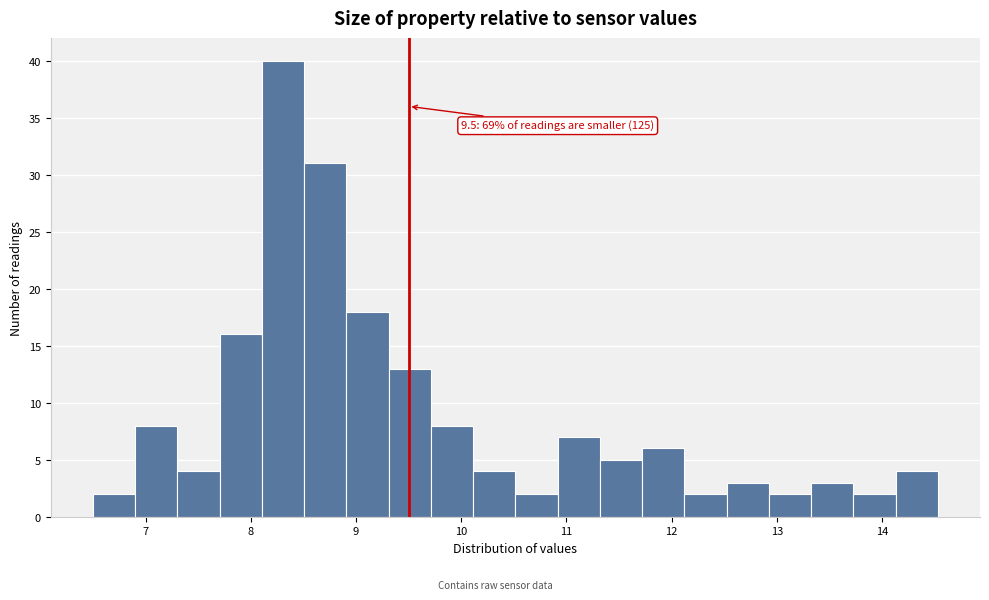

Over which range of the x-axis is the bar tallest?

8.1 to 8.5